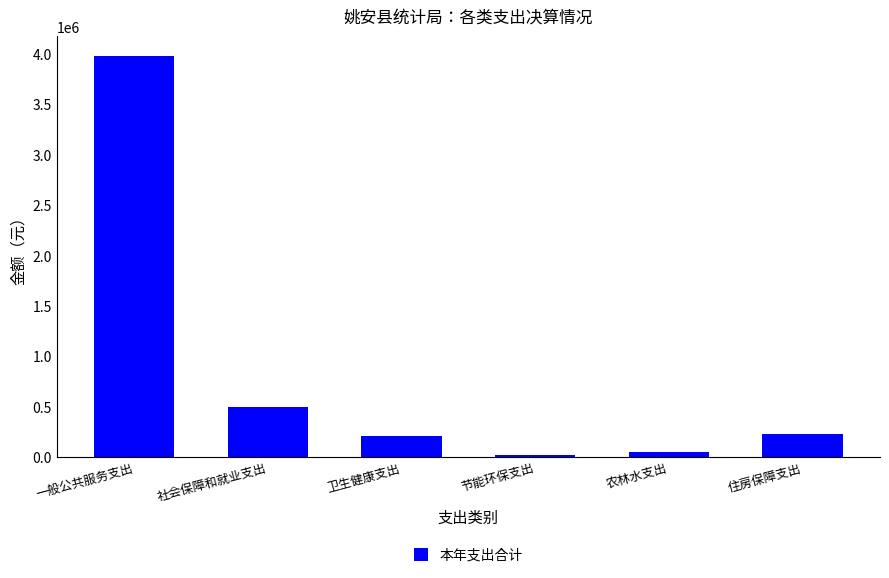

The chart shows a value of 499410.2 at 社会保障和就业支出. True or false?

True